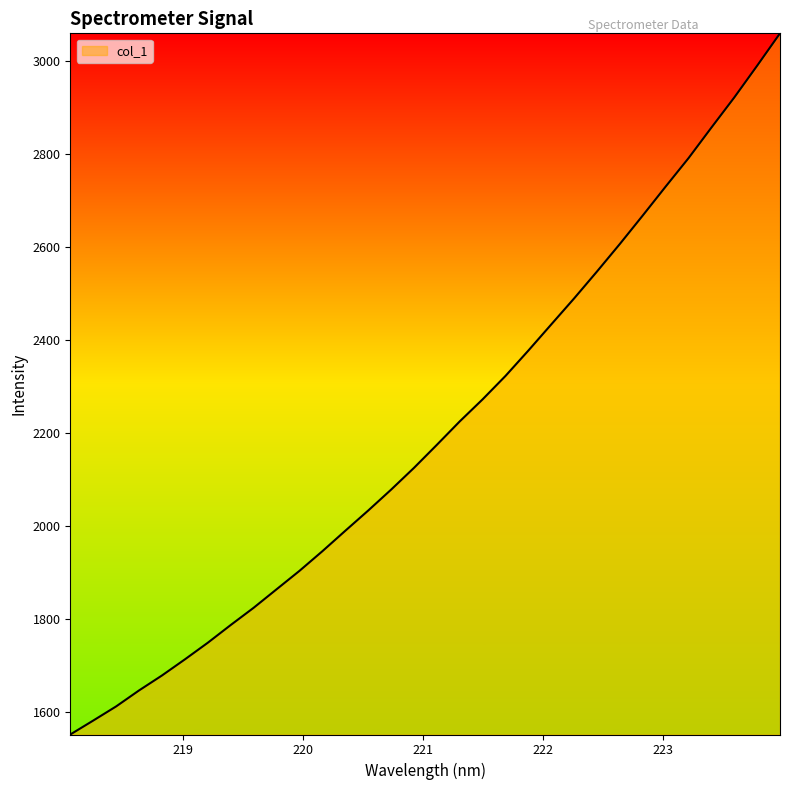

How many lines are shown in the chart?

1